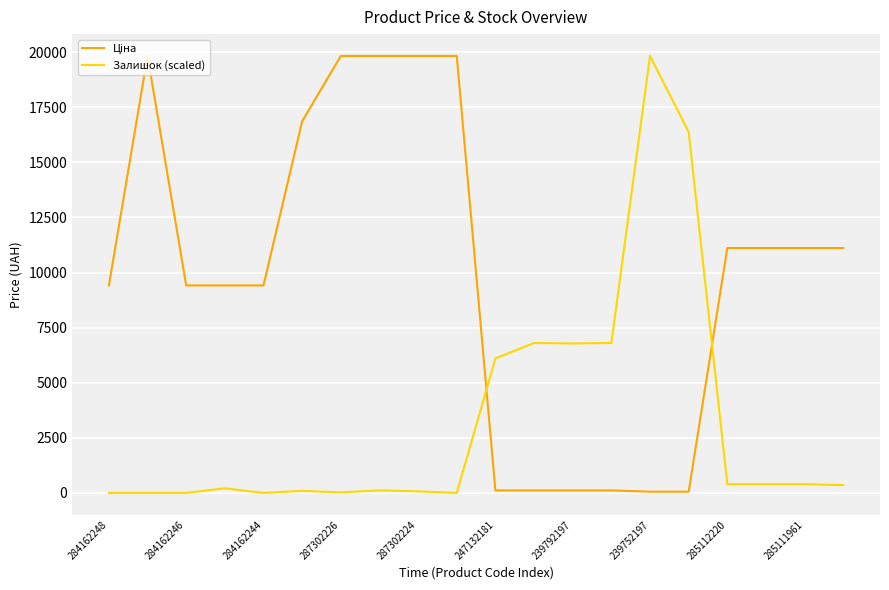

What is the maximum value shown in the chart?

19831.1